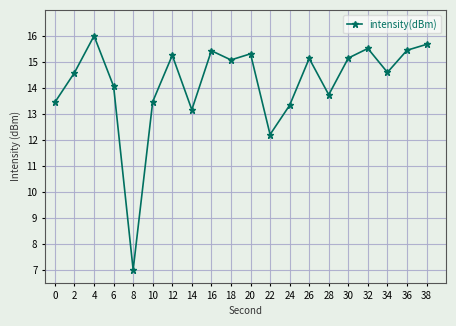

Where is the data nearest to the value 11?

22